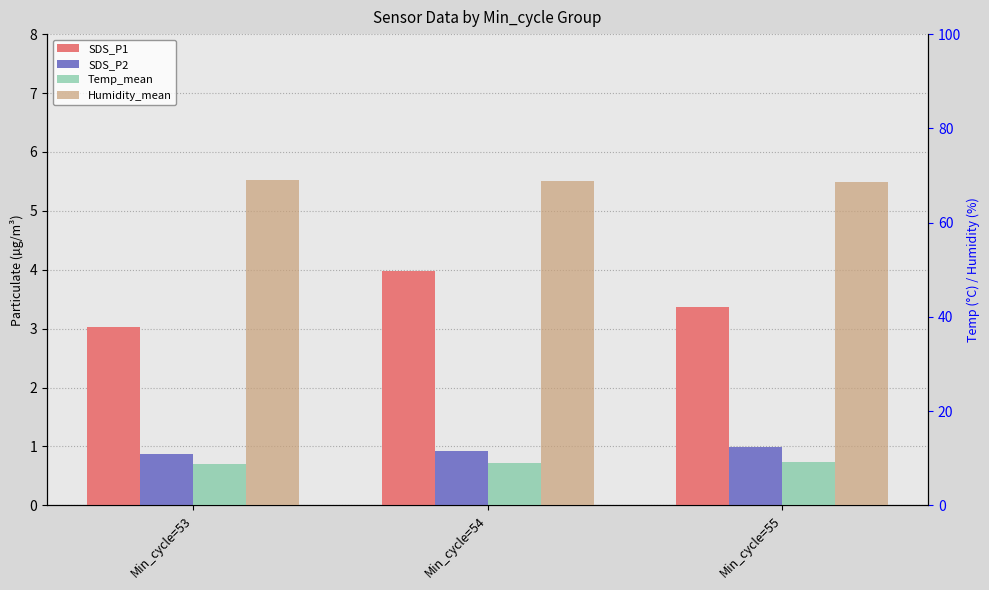

Which series has the widest spread of values?

SDS_P1